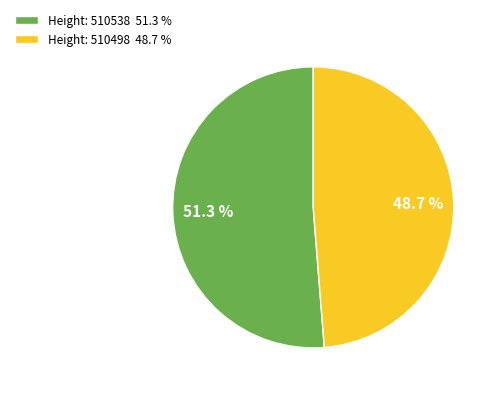

Approximately how many times larger is the value at Height: 510538 51.3 % compared to Height: 510498 48.7 %?

1.1